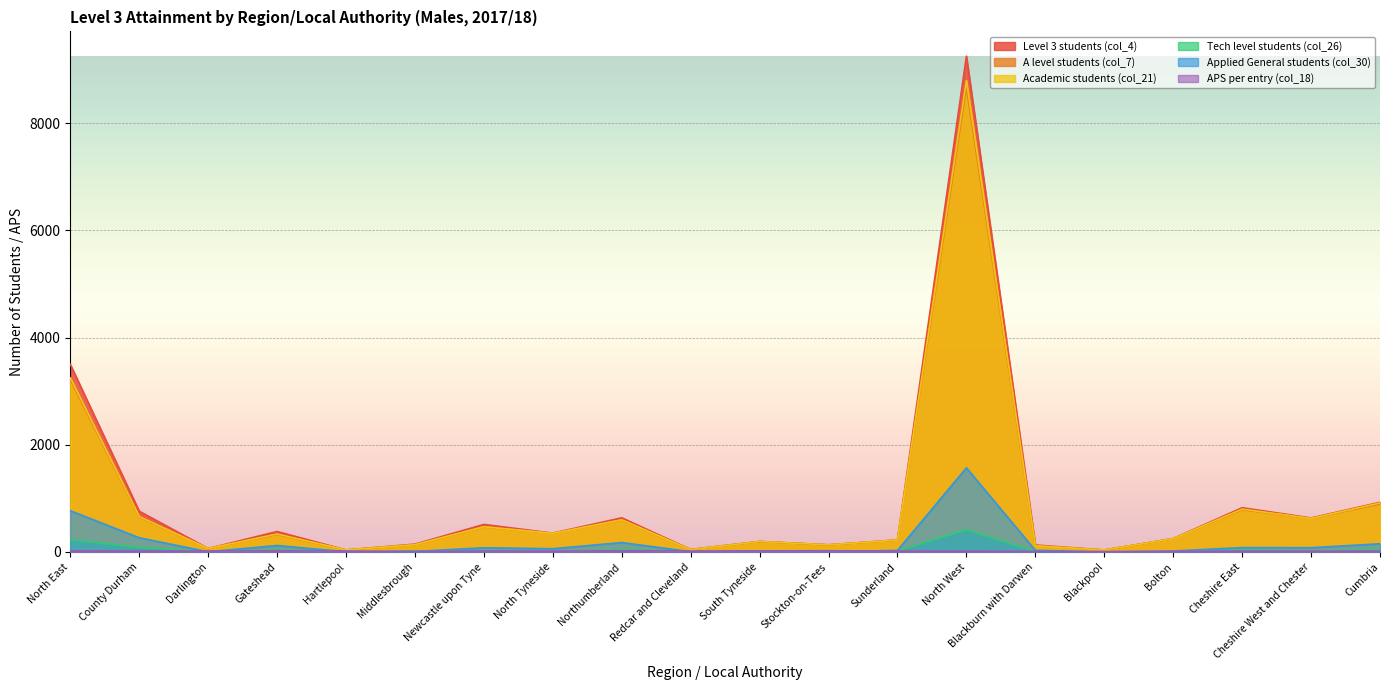

Which series has the largest total across all categories?

Level 3 students (col_4)